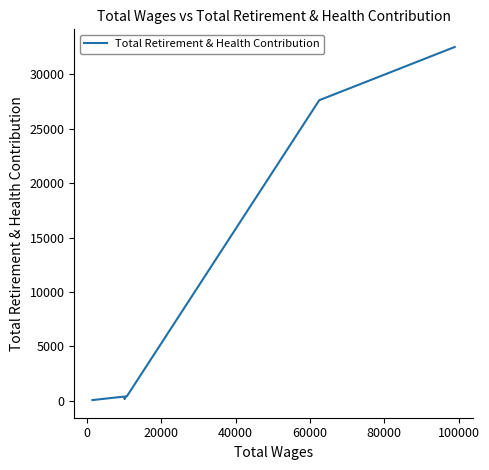

What is the greatest value displayed?

32520